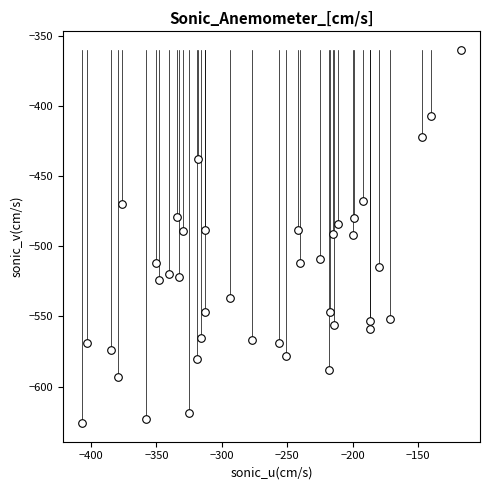

What is the range of Y values (max minus min)?

266